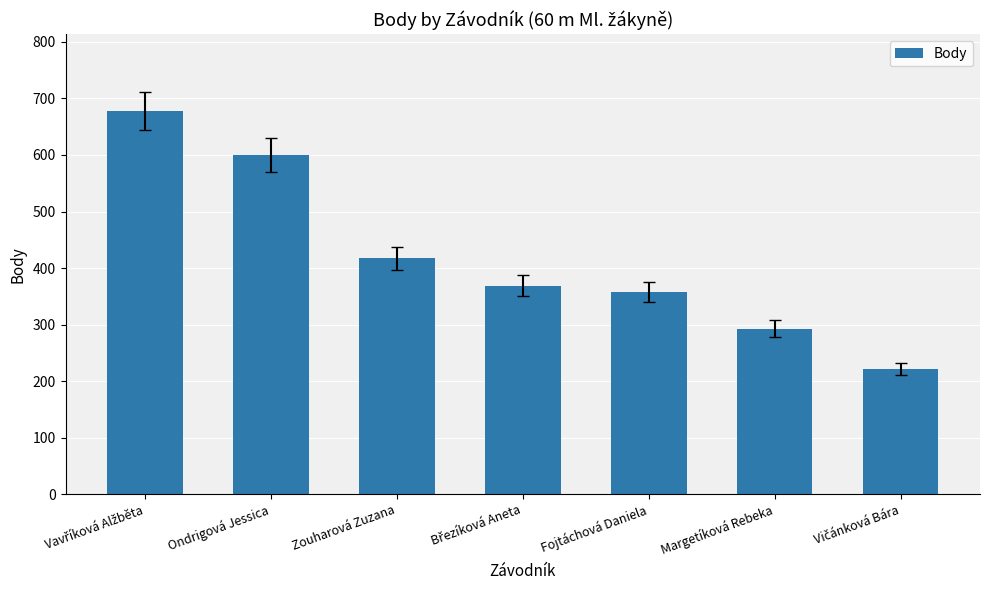

Does the chart contain any negative values?

No